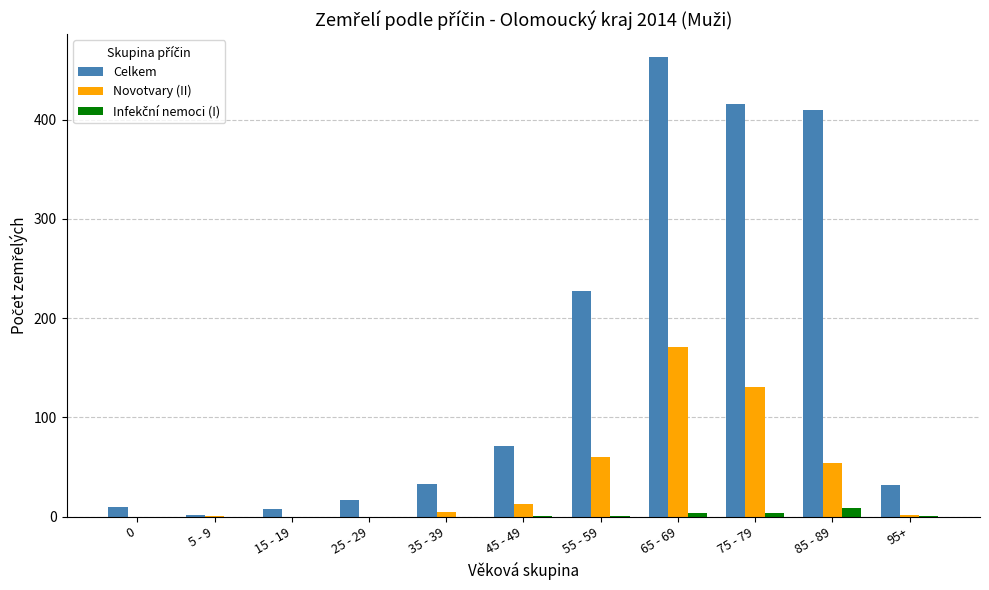

The value of Novotvary (II) at 85 - 89 is 96. True or false?

False